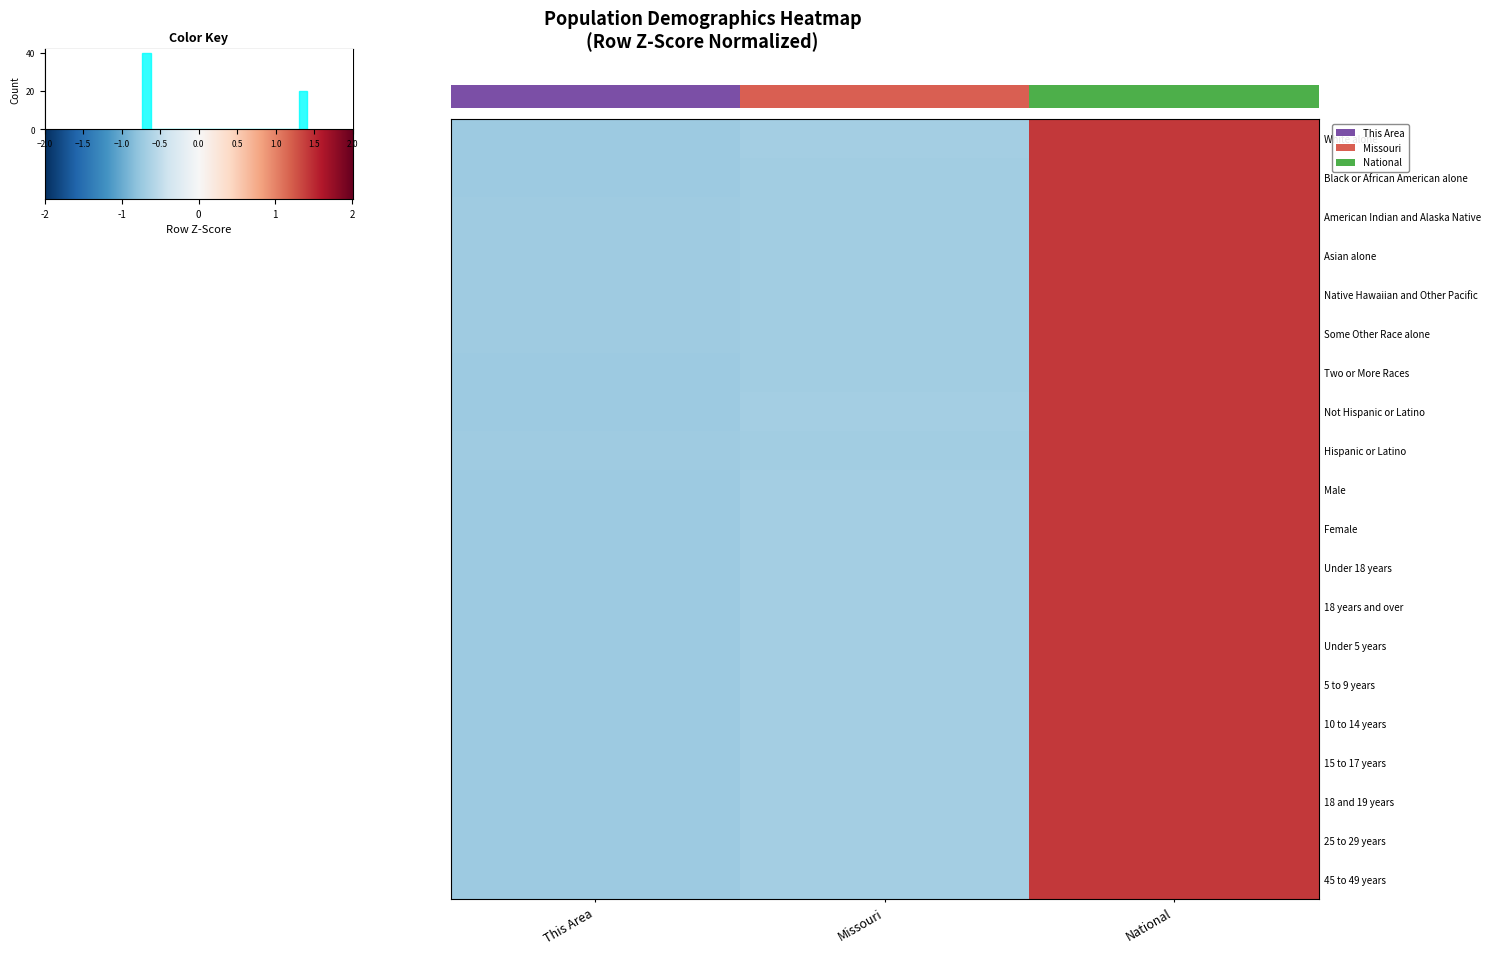

Reading left to right, list all the values displayed in this chart.

White alone: -0.7	-0.7	1.4
Black or African American alone: -0.7	-0.7	1.4
American Indian and Alaska Native: -0.7	-0.7	1.4
Asian alone: -0.7	-0.7	1.4
Native Hawaiian and Other Pacific: -0.7	-0.7	1.4
Some Other Race alone: -0.7	-0.7	1.4
Two or More Races: -0.7	-0.7	1.4
Not Hispanic or Latino: -0.7	-0.7	1.4
Hispanic or Latino: -0.7	-0.7	1.4
Male: -0.7	-0.7	1.4
Female: -0.7	-0.7	1.4
Under 18 years: -0.7	-0.7	1.4
18 years and over: -0.7	-0.7	1.4
Under 5 years: -0.7	-0.7	1.4
5 to 9 years: -0.7	-0.7	1.4
10 to 14 years: -0.7	-0.7	1.4
15 to 17 years: -0.7	-0.7	1.4
18 and 19 years: -0.7	-0.7	1.4
25 to 29 years: -0.7	-0.7	1.4
45 to 49 years: -0.7	-0.7	1.4